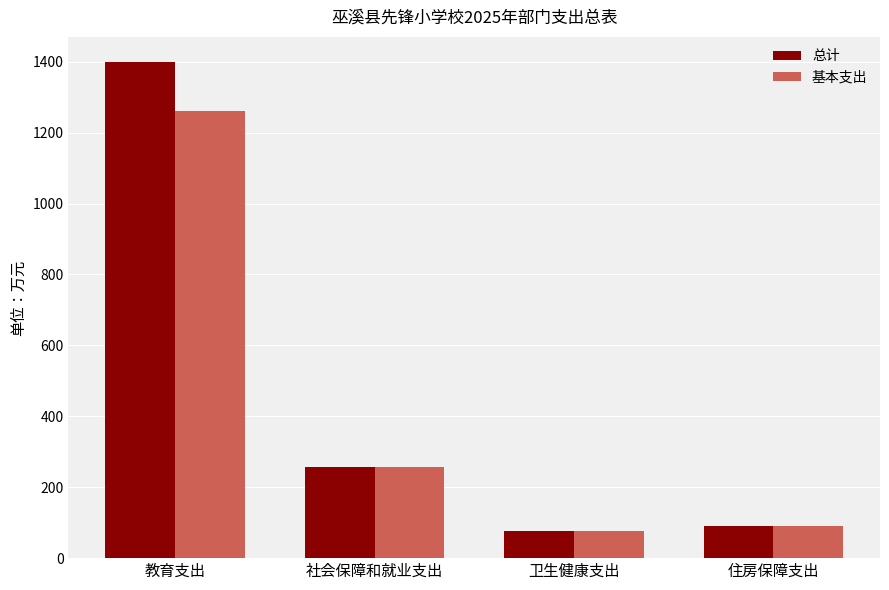

List the series in order of their peak value, lowest first.

基本支出, 总计